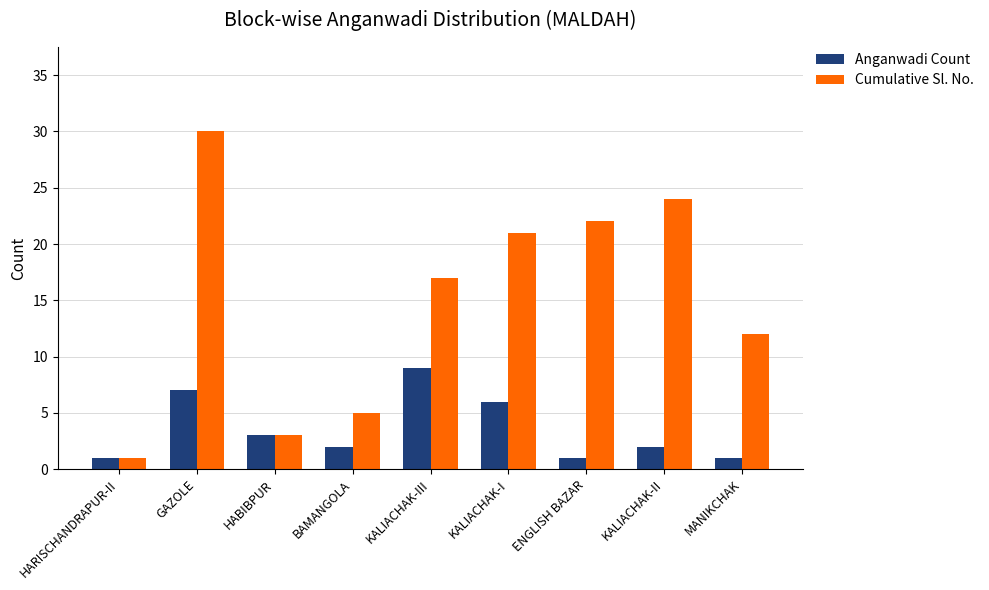

Count the number of data series in this chart.

2